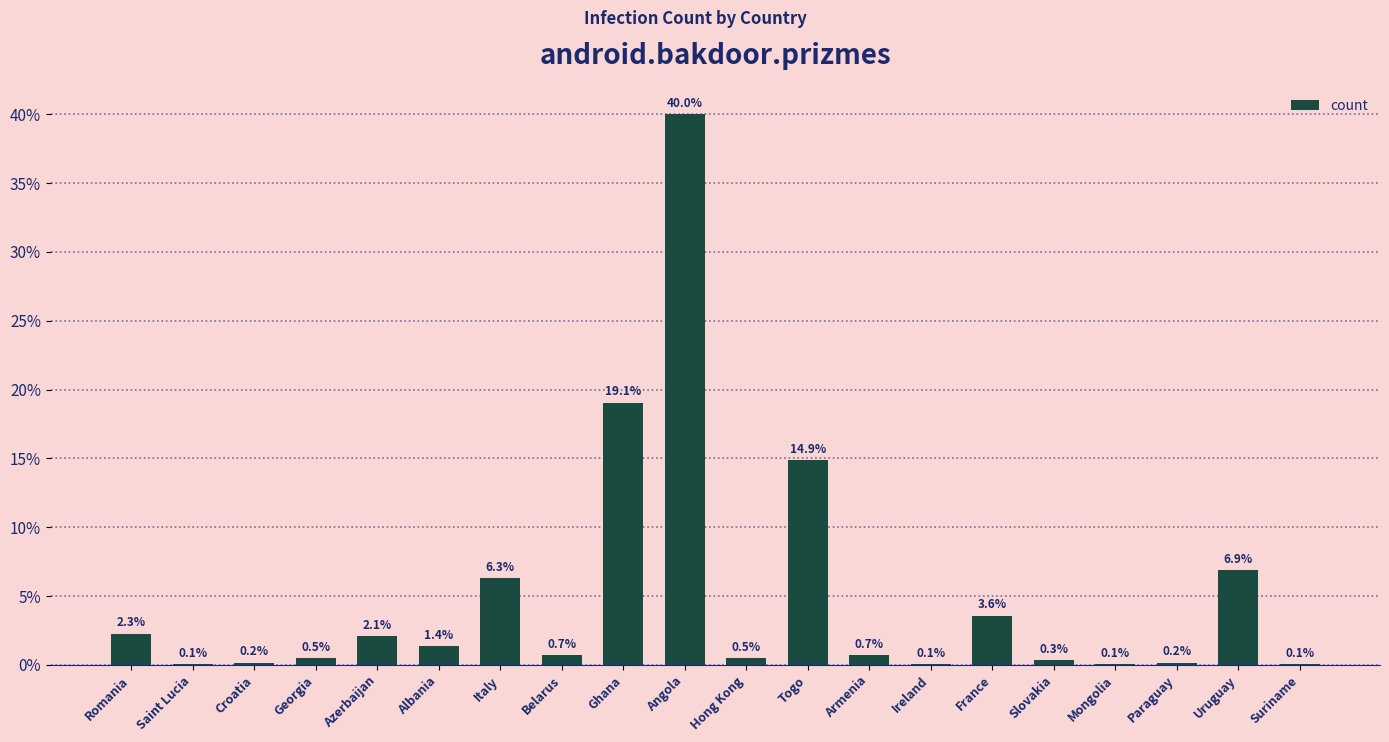

Which category has the highest value across all series?

Angola